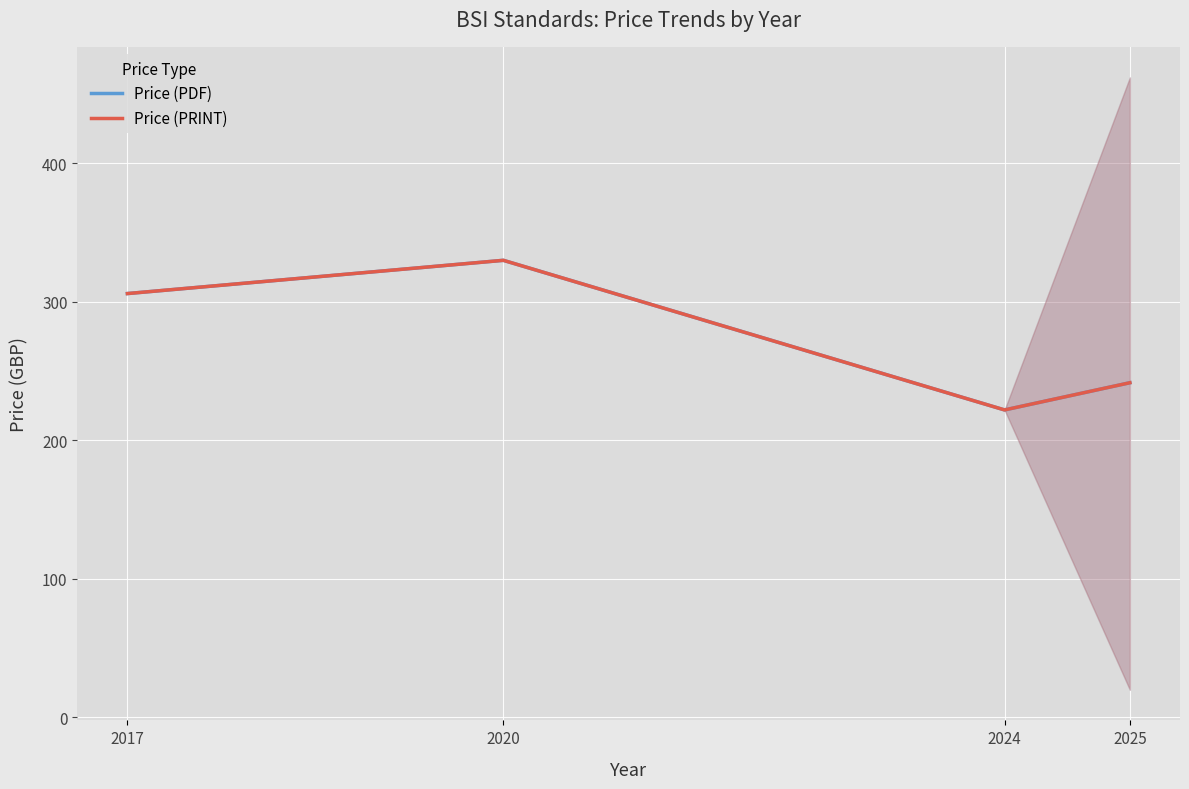

The value of Price (PRINT) at 2017 is 64.3. True or false?

False